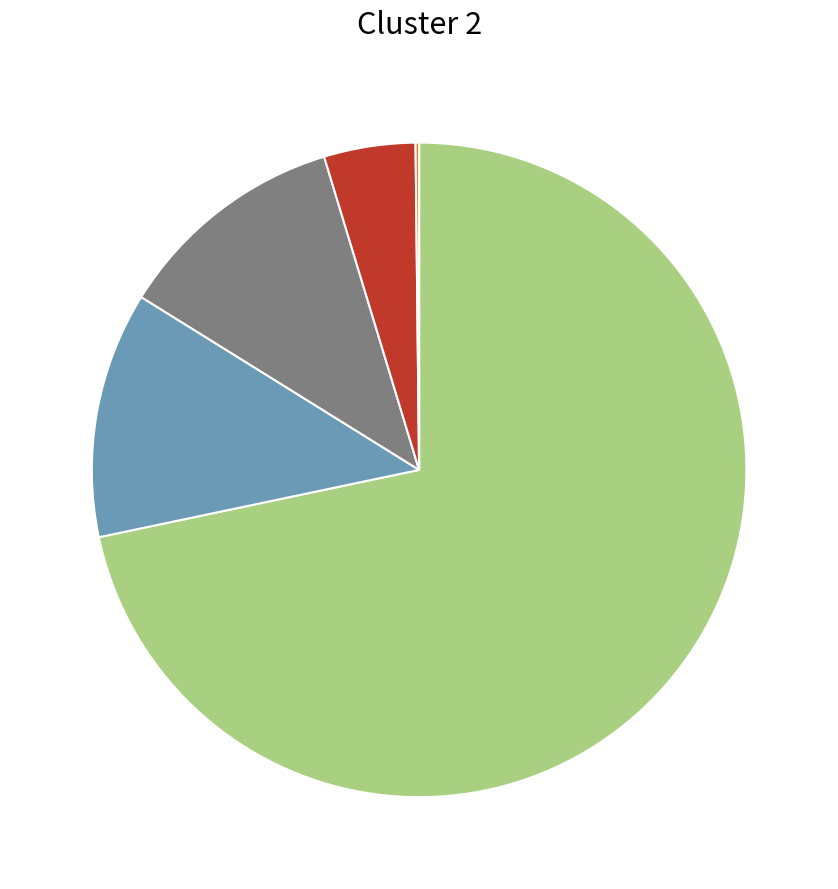

Is there a majority slice in this chart?

Yes